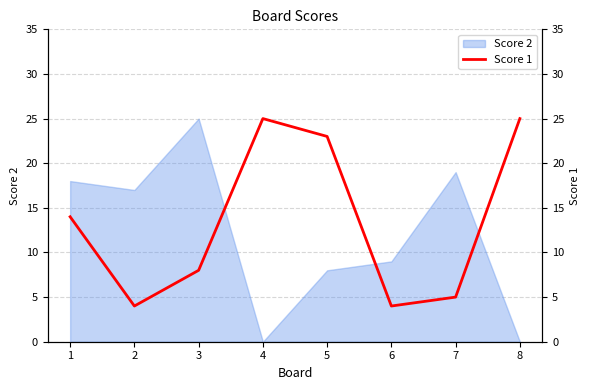

The Score 2 series shows 19 at 7. True or false?

True